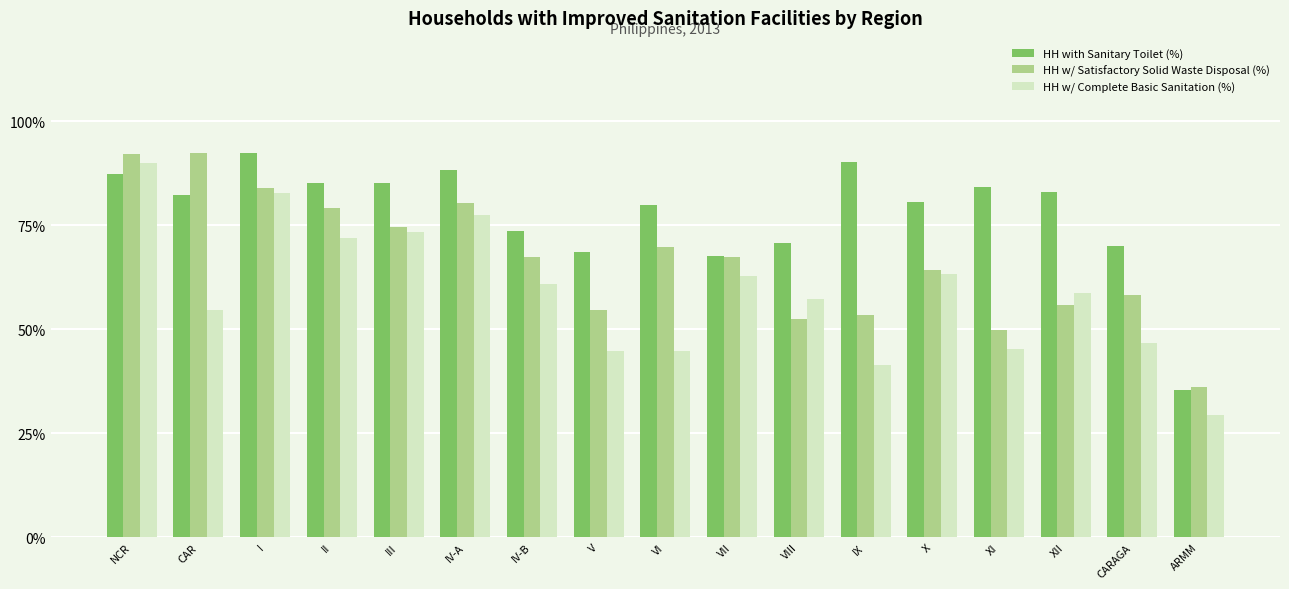

What is the label of the 9th bar from the left?

VI